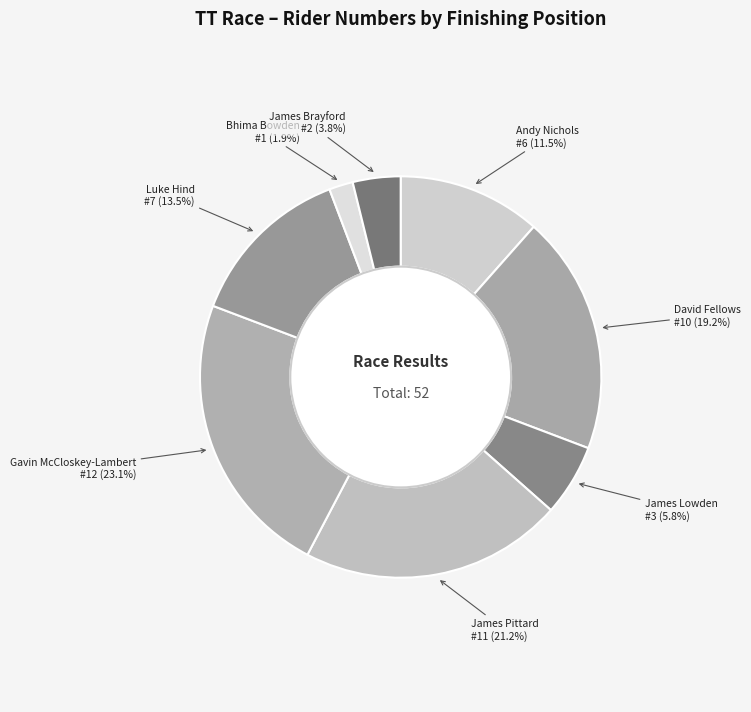

Which category has the smallest portion of the pie?

Bhima Bowden